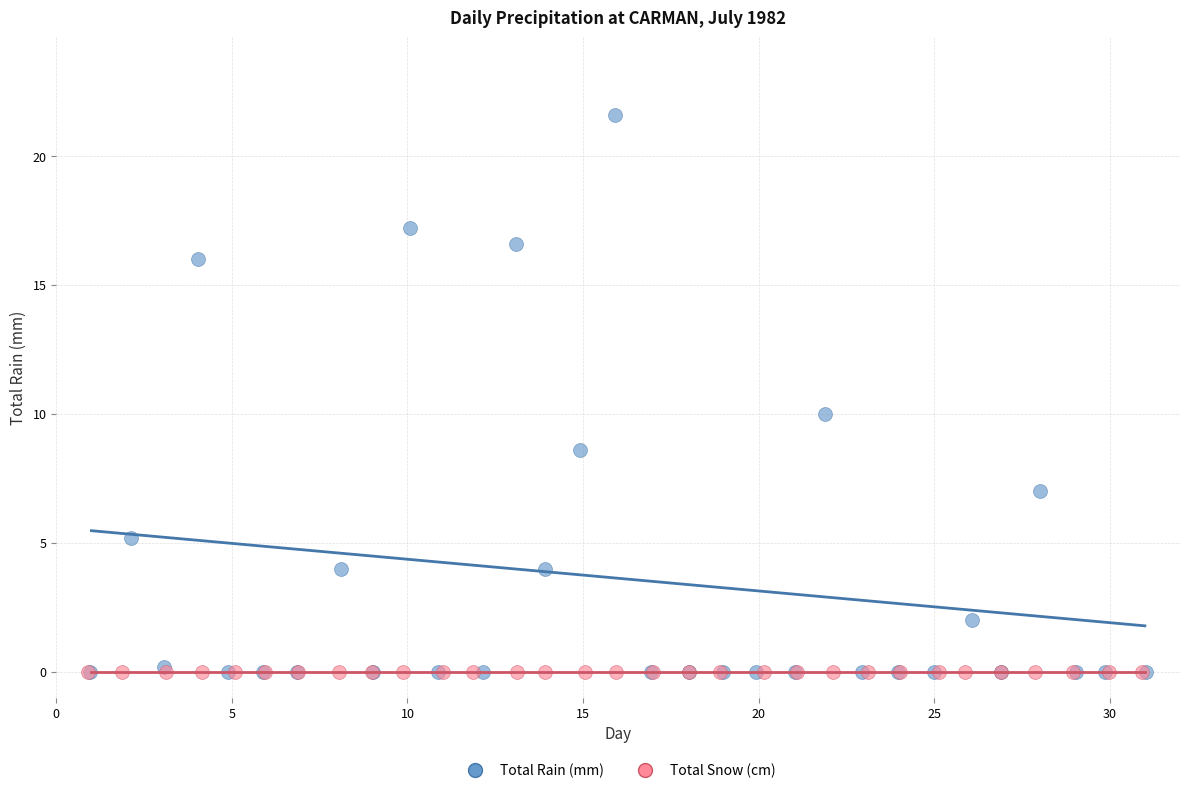

Which series contains the highest Y value?

Total Rain (mm)